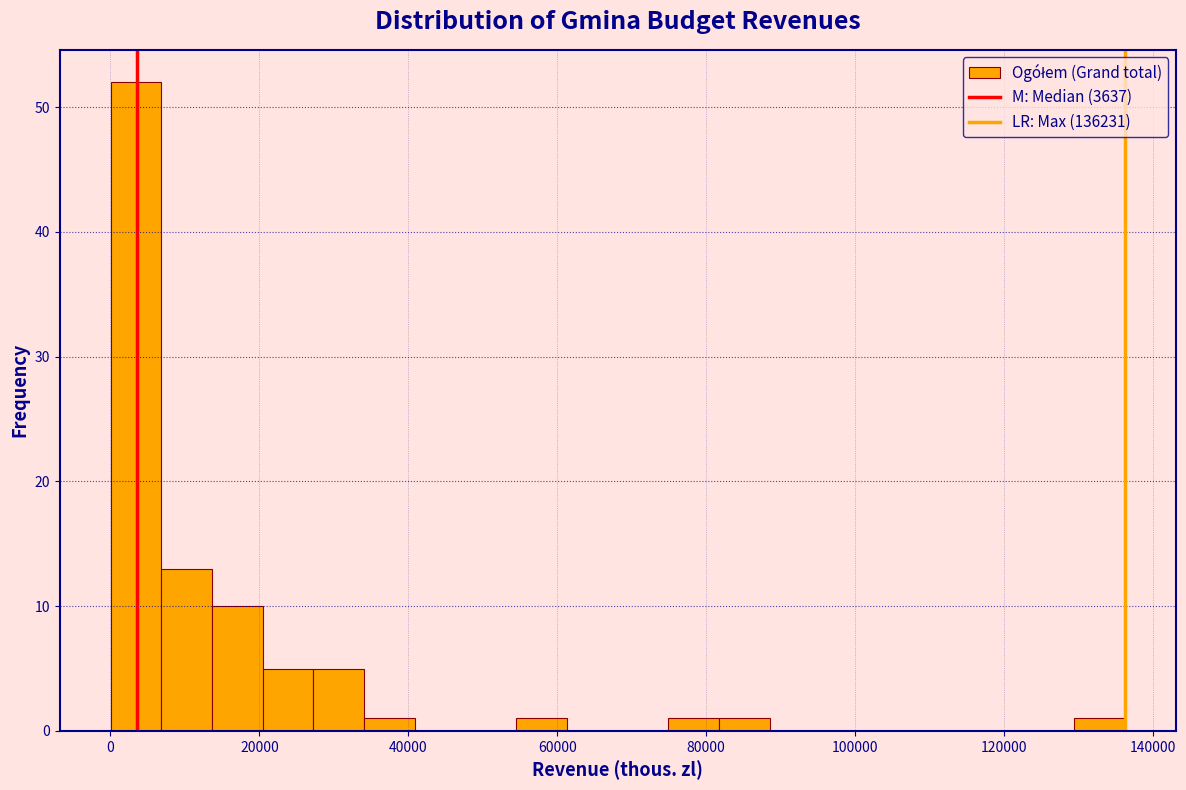

Read against the x-axis, roughly where is the centre of the tallest bar?

4000